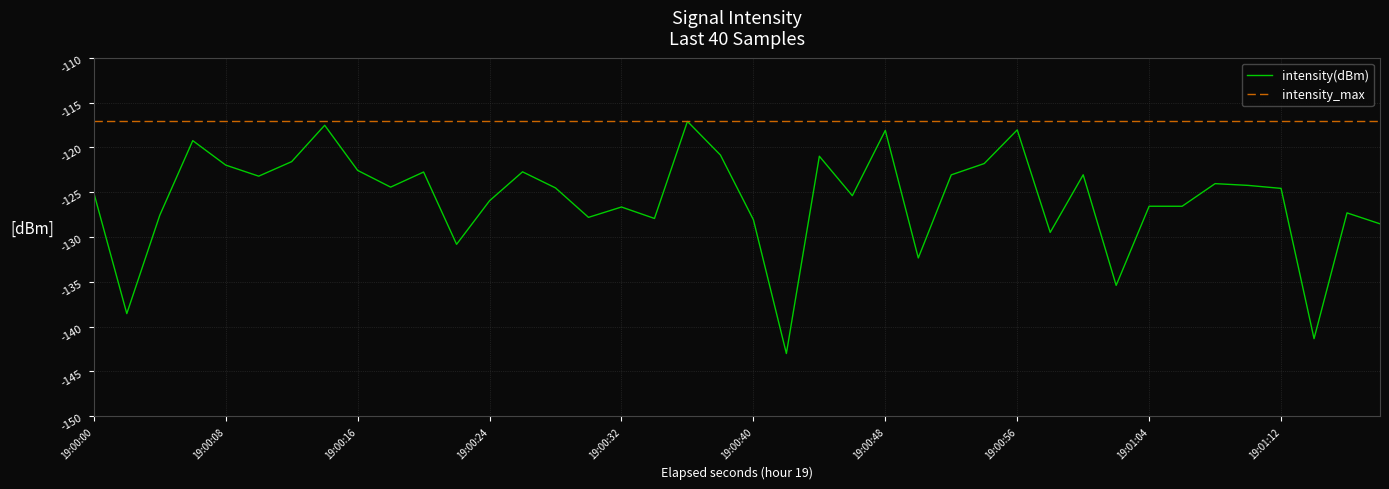

List the series in order of their overall mean, lowest first.

intensity(dBm), intensity_max